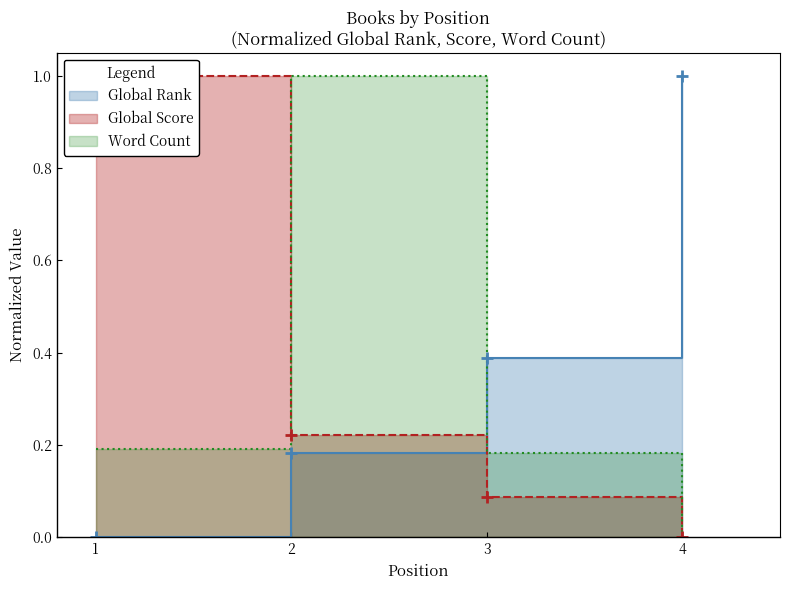

What is the difference between the Global Rank values at 3 and 2?

0.2